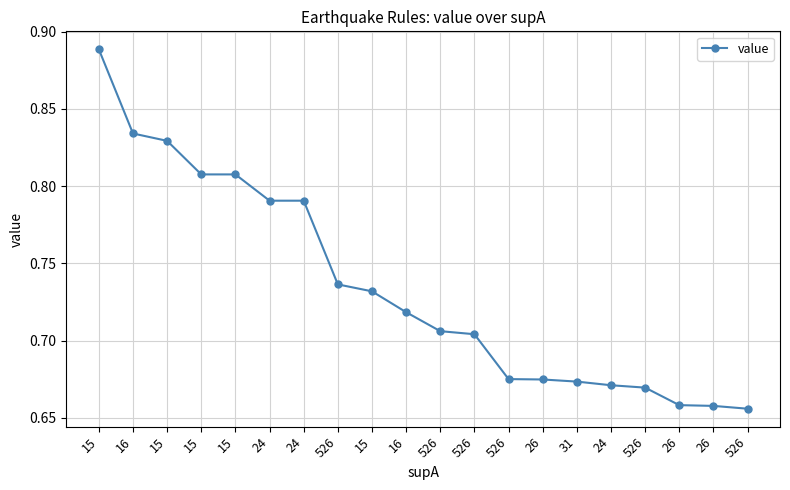

True or false: the data has more than 2 interior local peaks.

False